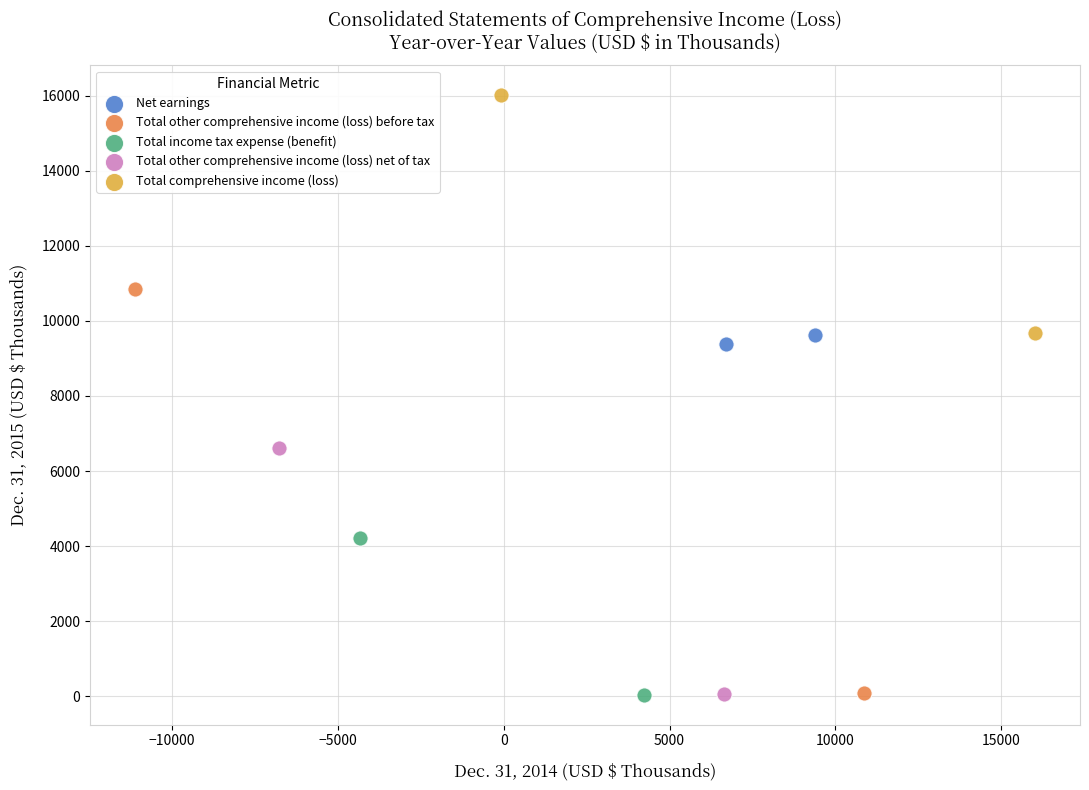

What are all the series names shown in the legend?

Net earnings, Total other comprehensive income (loss) before tax, Total income tax expense (benefit), Total other comprehensive income (loss) net of tax, Total comprehensive income (loss)